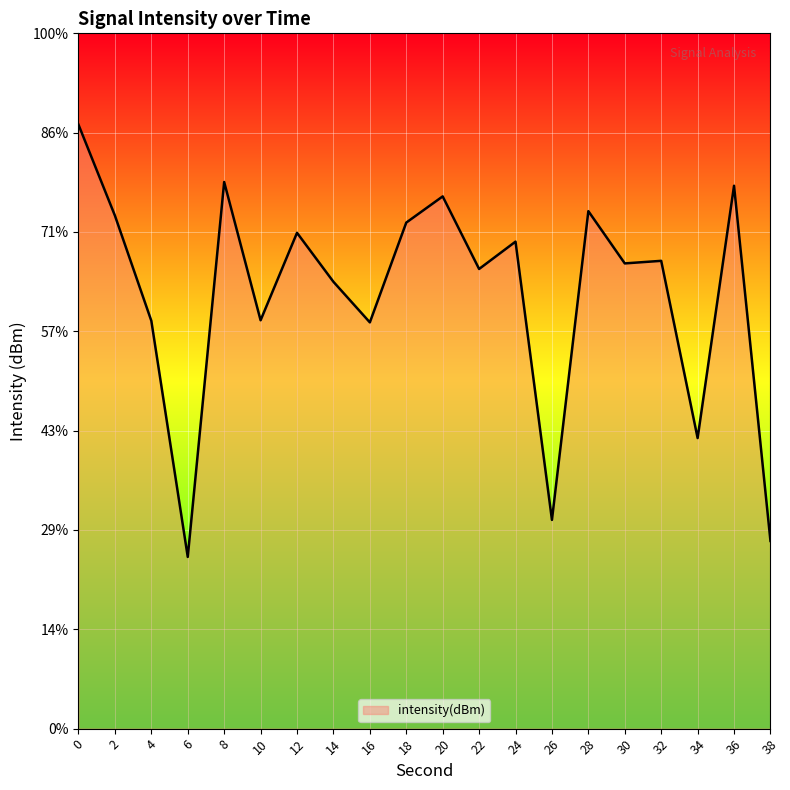

Reading left to right, list all the values displayed in this chart.

-114.6	-119.2	-124.5	-136.4	-117.5	-124.4	-120.0	-122.5	-124.5	-119.5	-118.2	-121.9	-120.5	-134.5	-119.0	-121.6	-121.5	-130.4	-117.7	-135.6